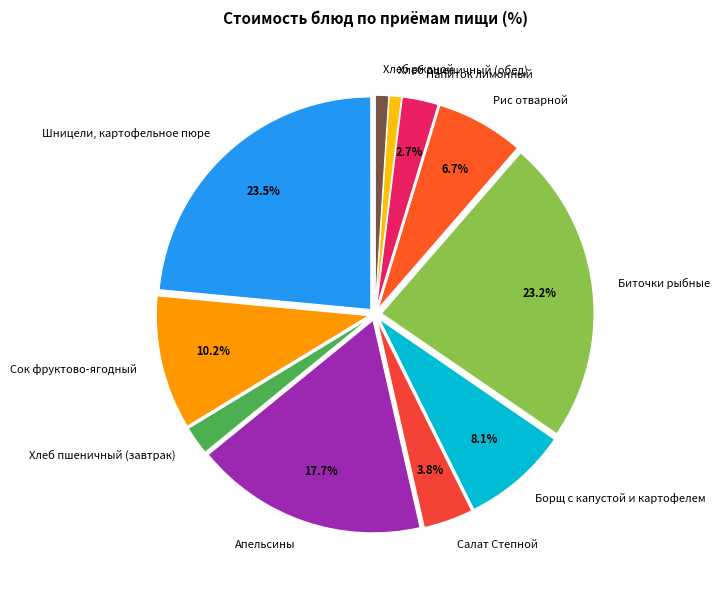

To the nearest percent, what portion does Салат Степной represent?

4%